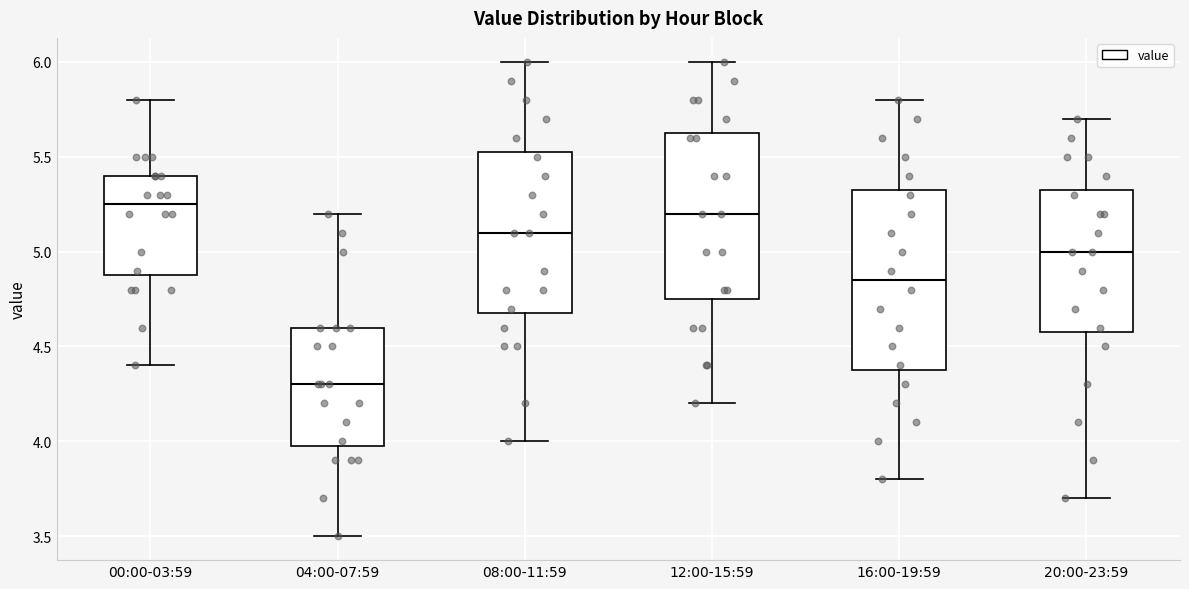

Where is the upper edge of the box for 12:00-15:59 on the y-axis? The values are not printed on the chart, so give them approximately, as read against the axis.

5.65